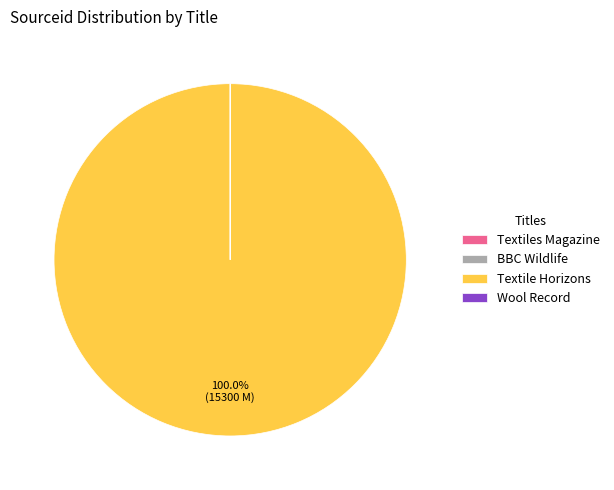

Which slice represents more than half of the pie?

Textile Horizons